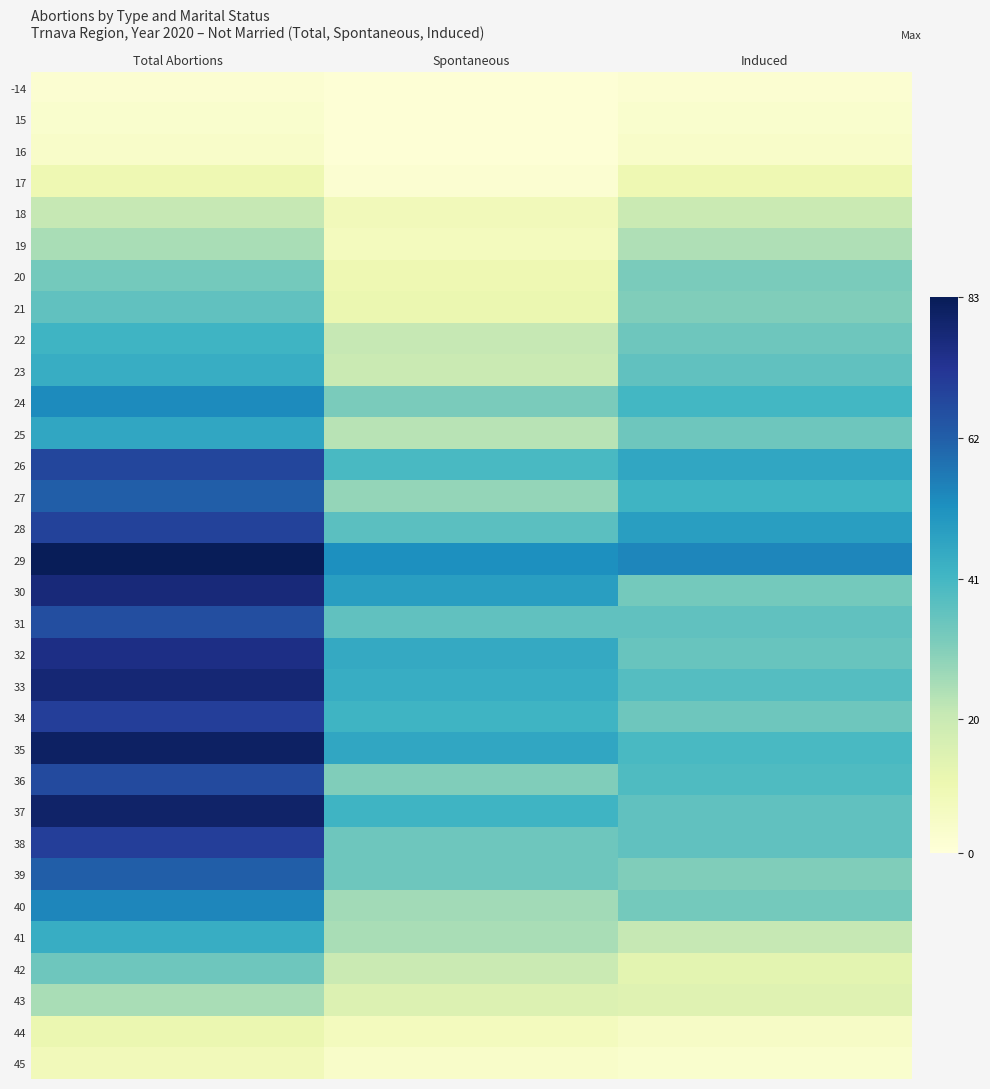

Which label corresponds to the smallest value in the chart?

Spontaneous